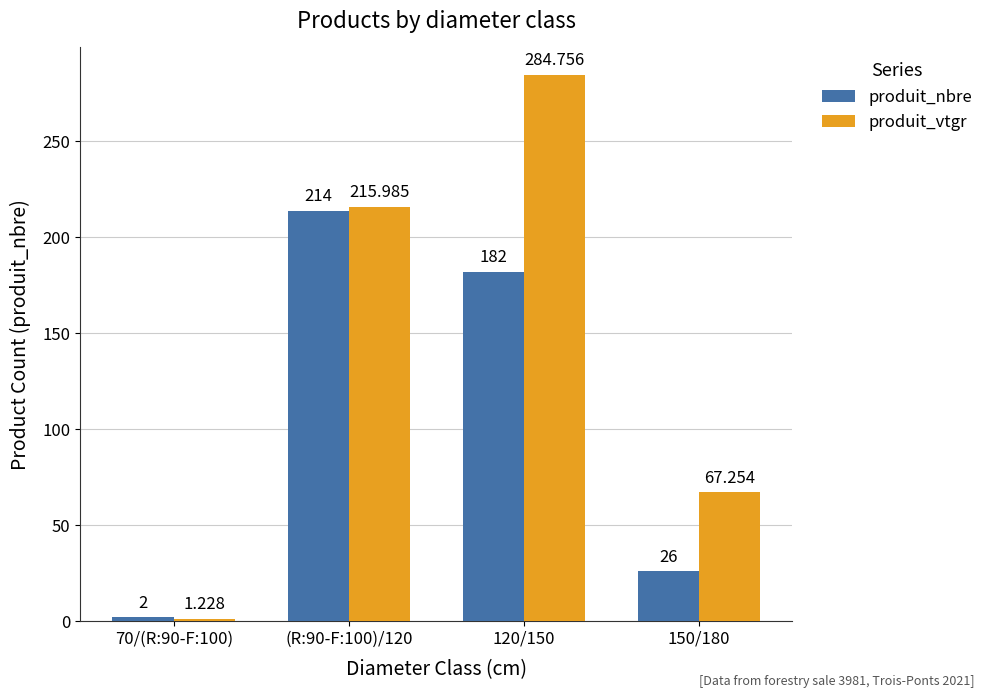

Count the produit_nbre values in the range 26 to 214.

3